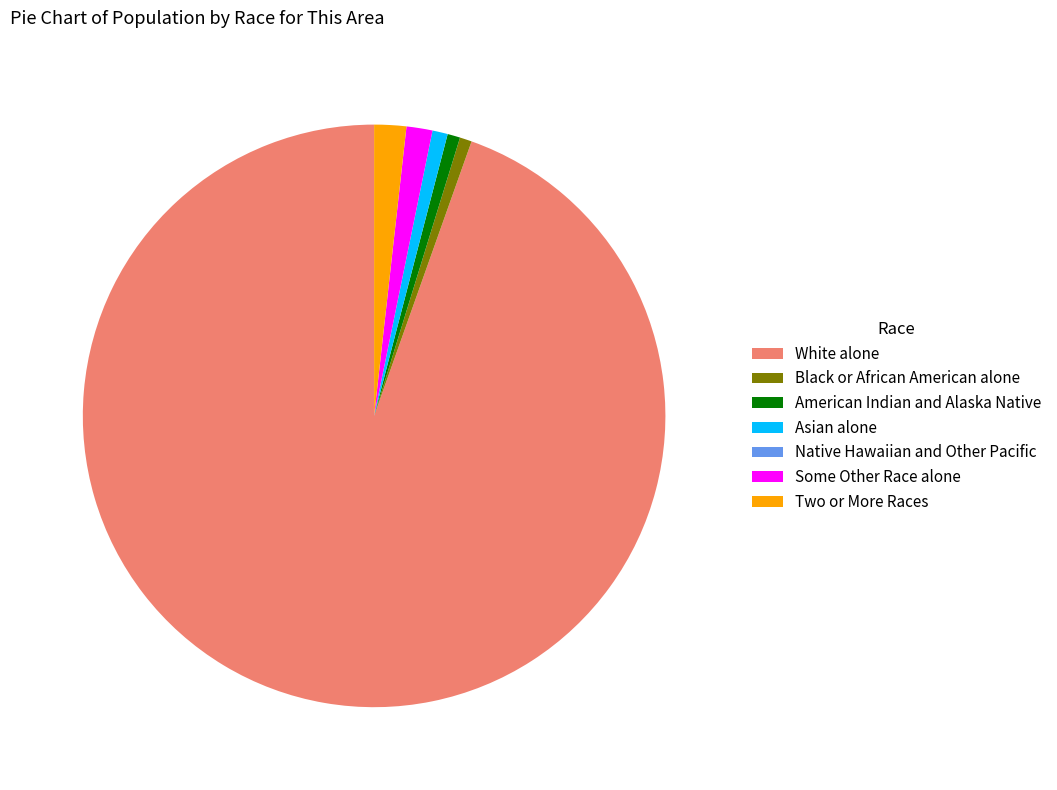

The Some Other Race alone slice represents 11% of the pie. True or false?

False